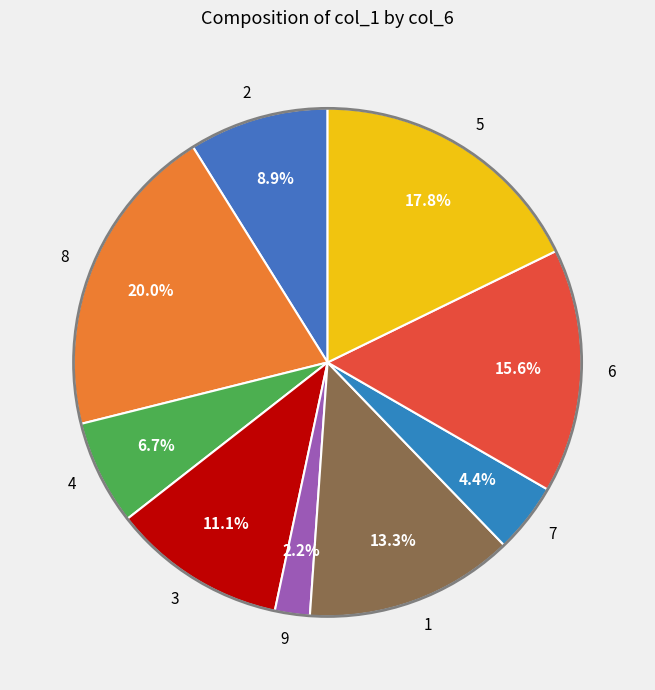

Rank the categories by value from highest to lowest.

8, 5, 6, 1, 3, 2, 4, 7, 9